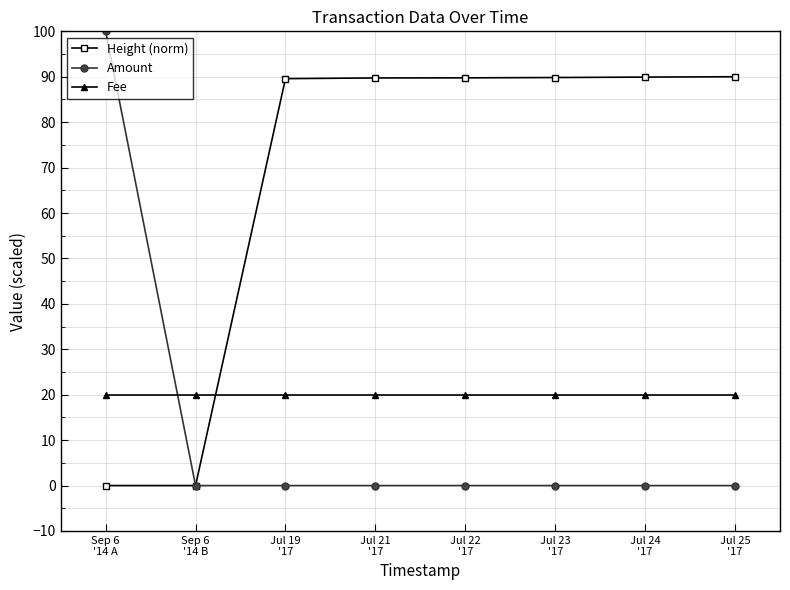

What is the maximum value for Fee?

20.0